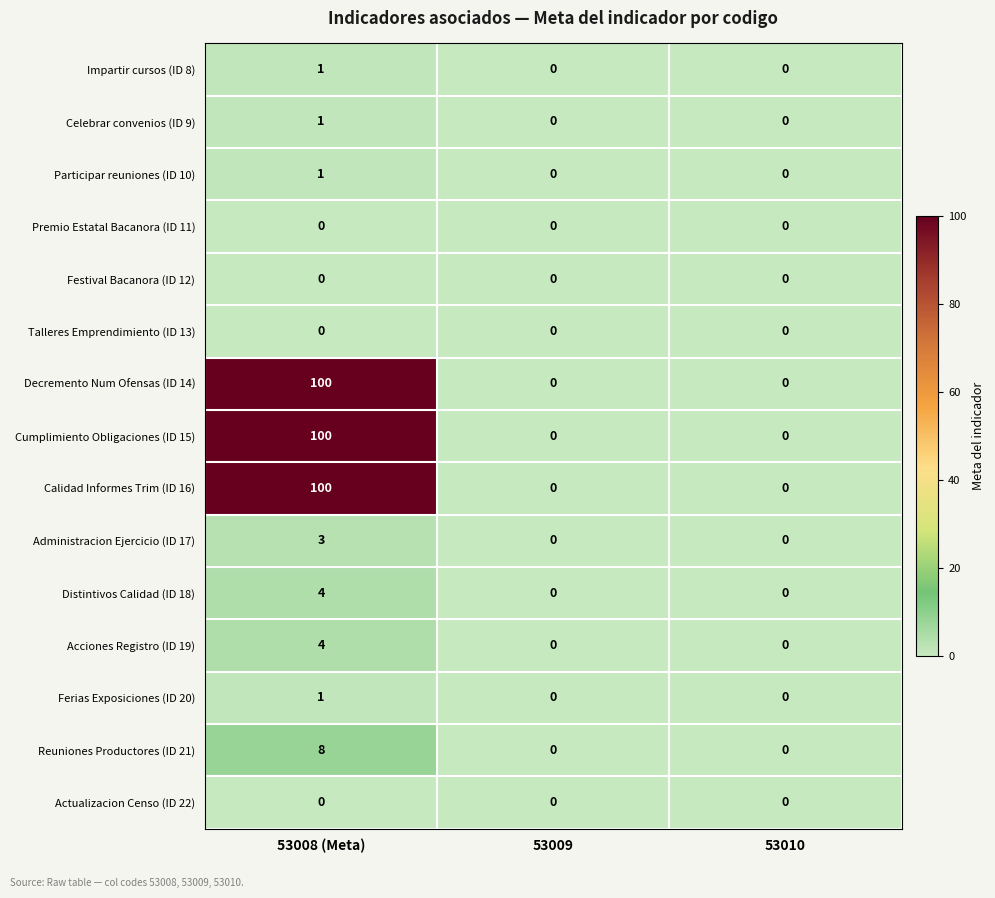

Is the value of Participar reuniones (ID 10) at 53008 (Meta) greater than the value of Acciones Registro (ID 19) at 53008 (Meta)?

No